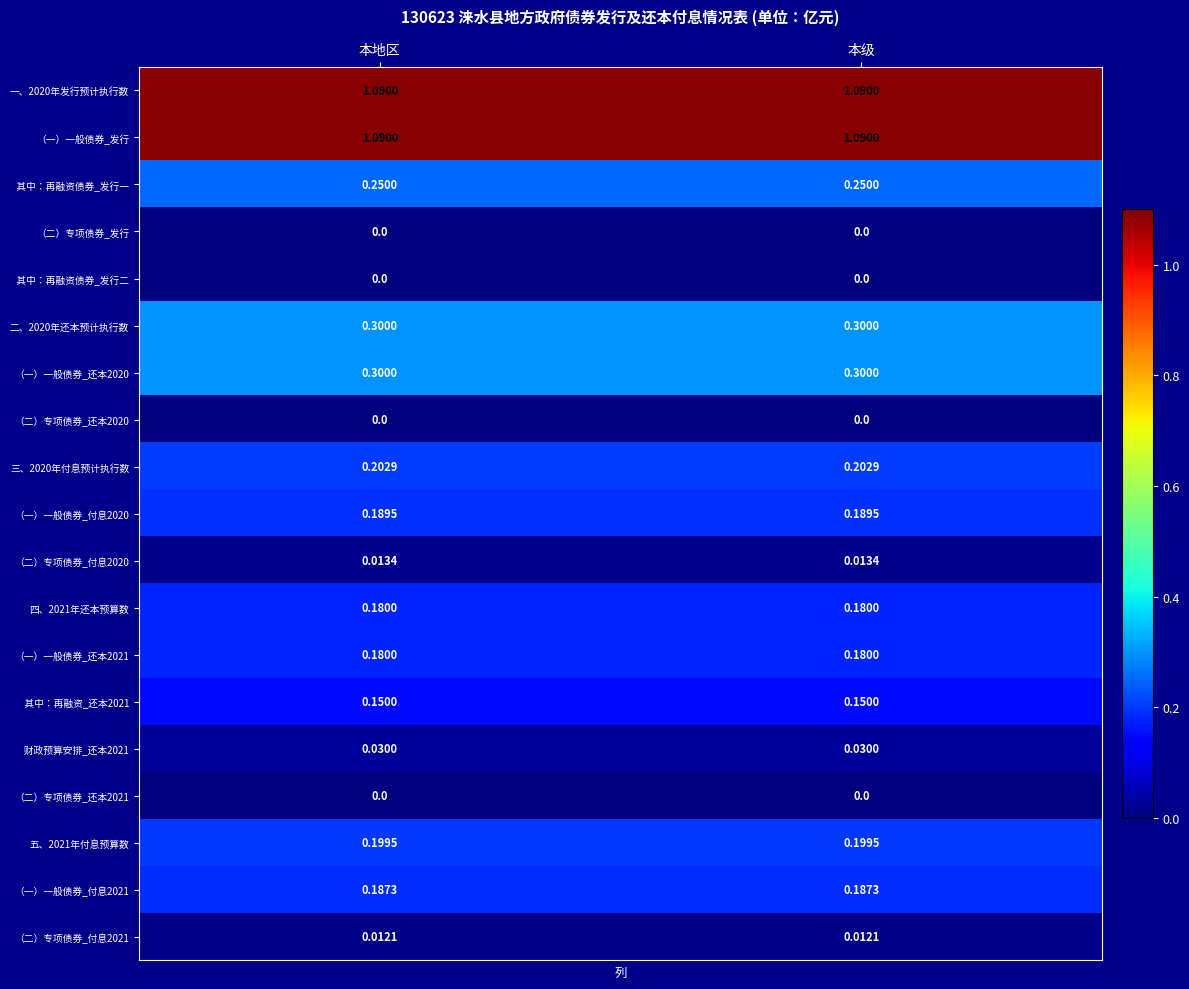

Rank the series by their maximum value, from lowest to highest.

（二）专项债券_发行, 其中：再融资债券_发行二, （二）专项债券_还本2020, （二）专项债券_还本2021, （二）专项债券_付息2021, （二）专项债券_付息2020, 财政预算安排_还本2021, 其中：再融资_还本2021, 四、2021年还本预算数, （一）一般债券_还本2021, （一）一般债券_付息2021, （一）一般债券_付息2020, 五、2021年付息预算数, 三、2020年付息预计执行数, 其中：再融资债券_发行一, 二、2020年还本预计执行数, （一）一般债券_还本2020, 一、2020年发行预计执行数, （一）一般债券_发行